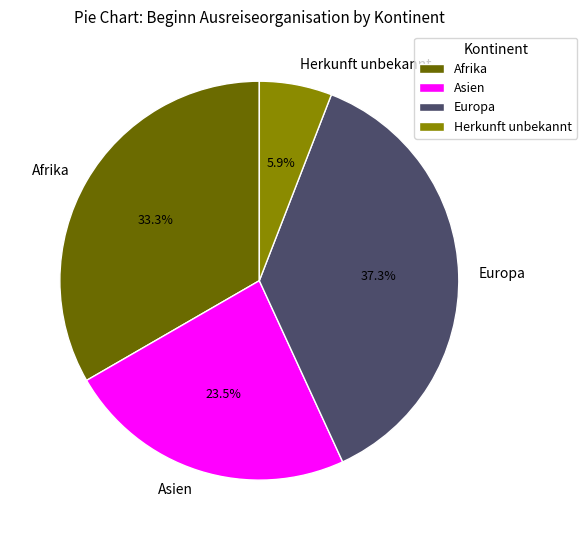

Which slice is the largest?

Europa